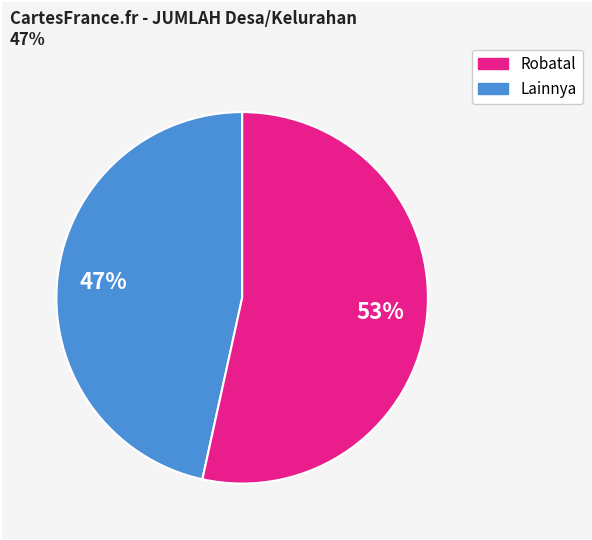

Is there a majority slice in this chart?

Yes